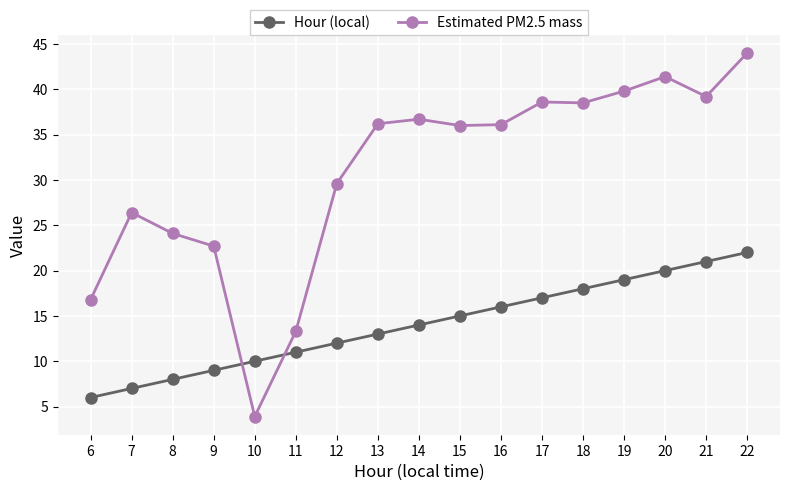

What is the value of the Hour (local) point at the 4th from the left?

9.0